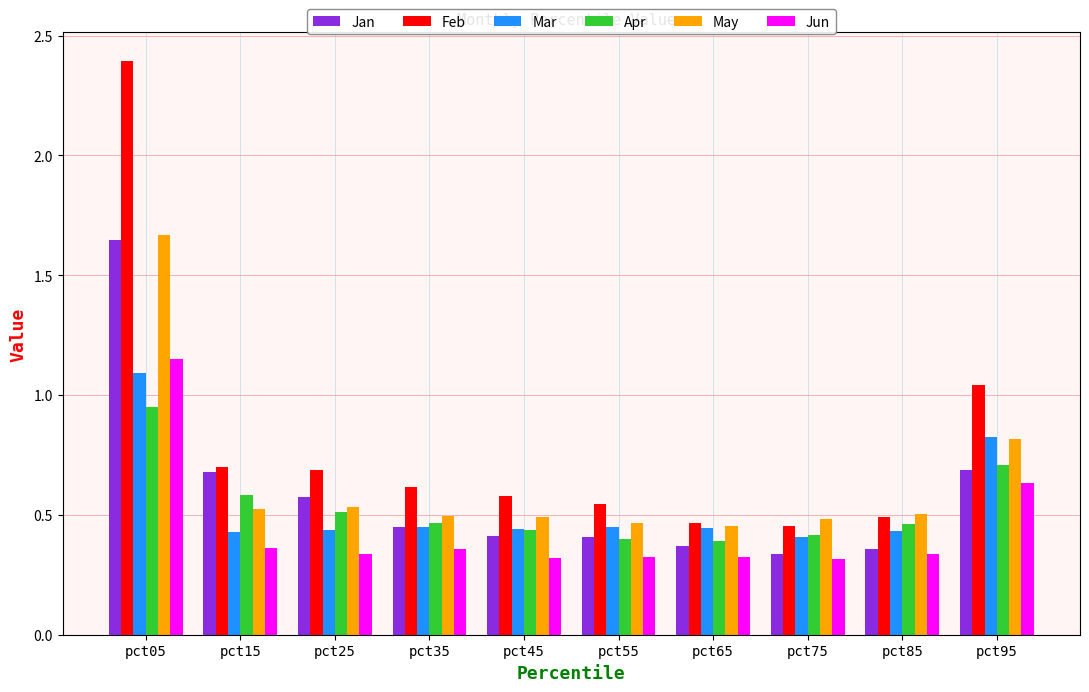

What is the maximum value for Feb?

2.4